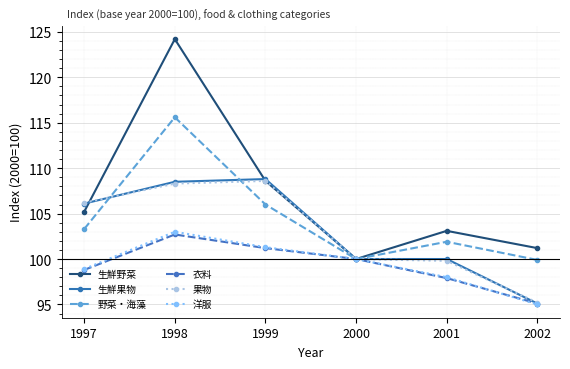

Where is the first local maximum for 洋服?

1998